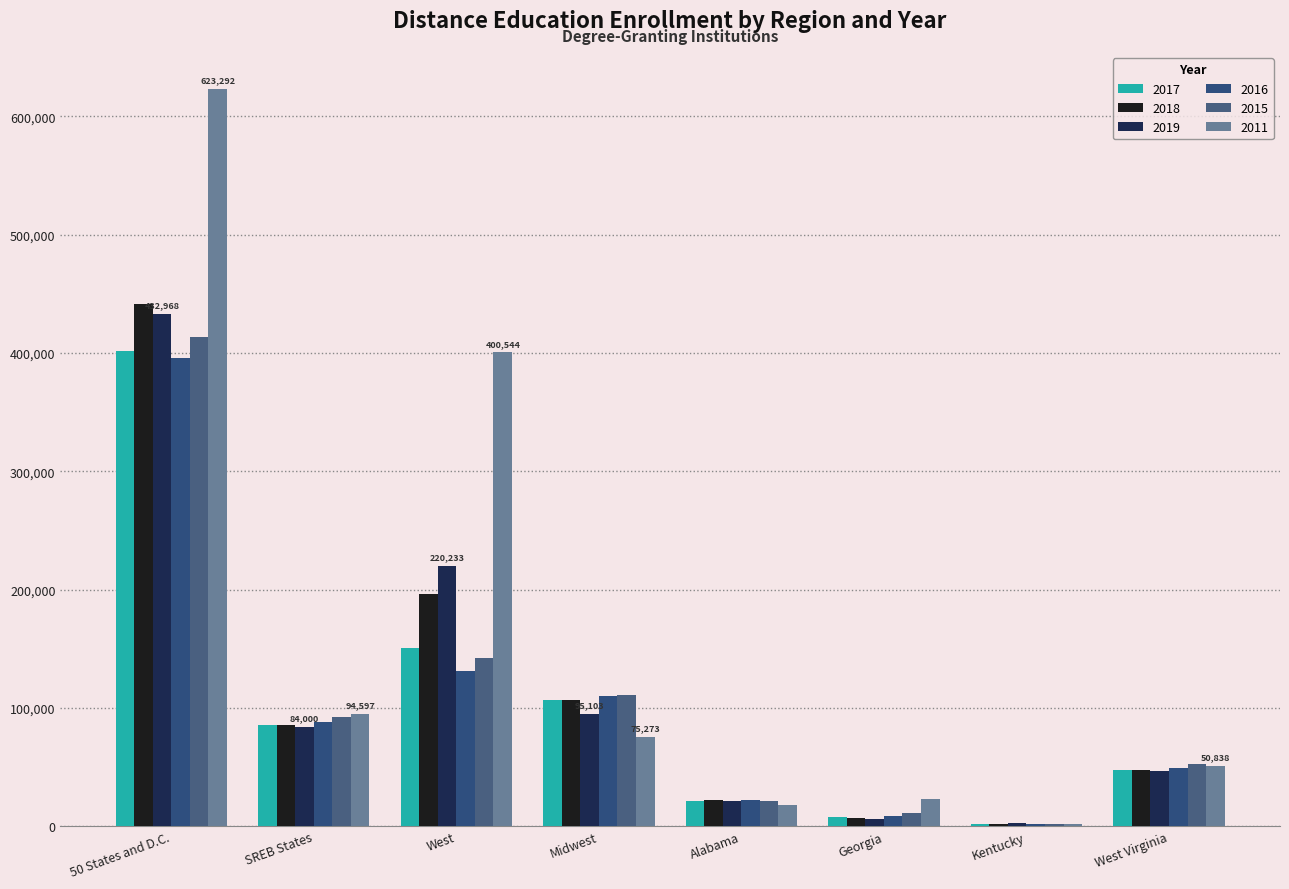

What is the sum of all 2018 values?

908407